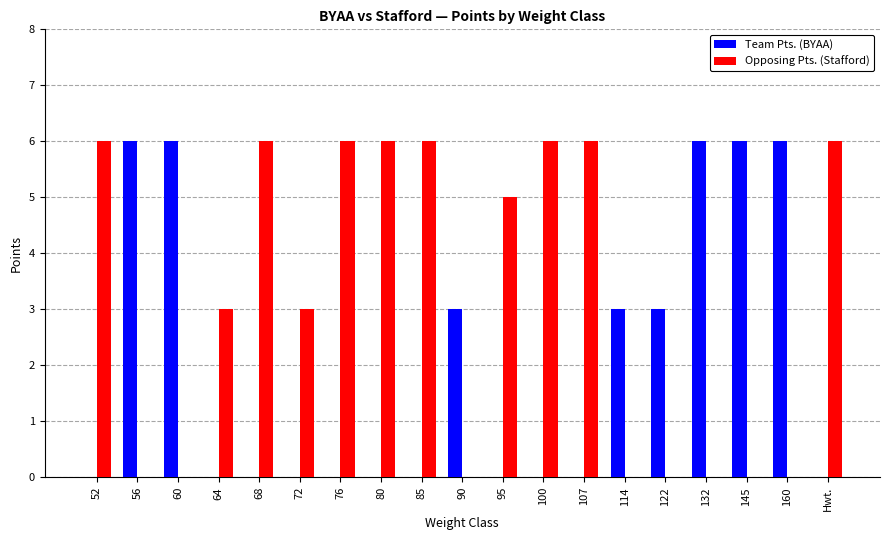

Are the bars grouped side by side (vs. stacked)?

Yes